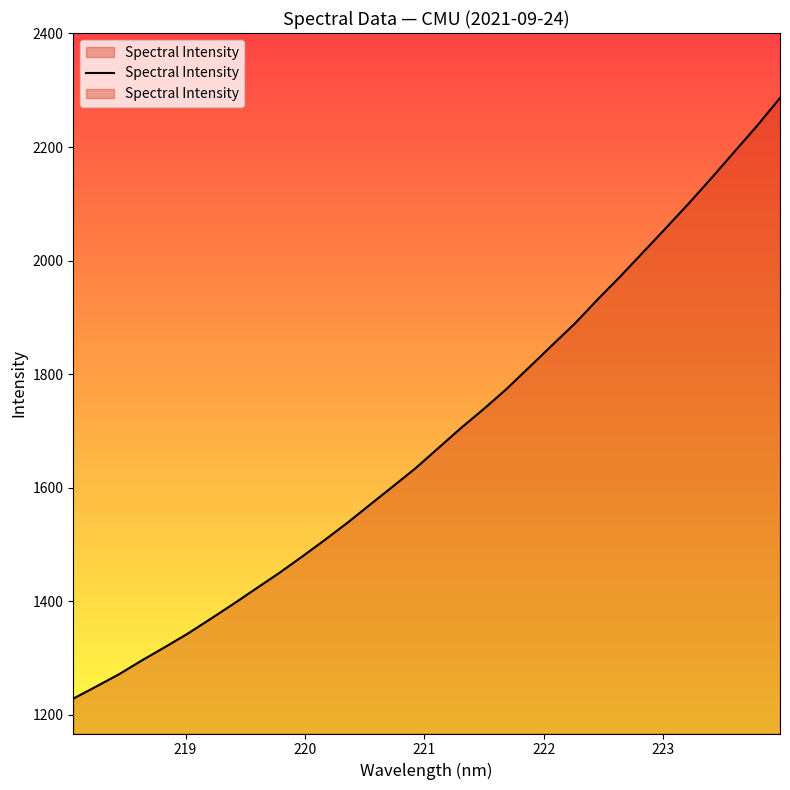

What is the smallest value displayed?

1228.8